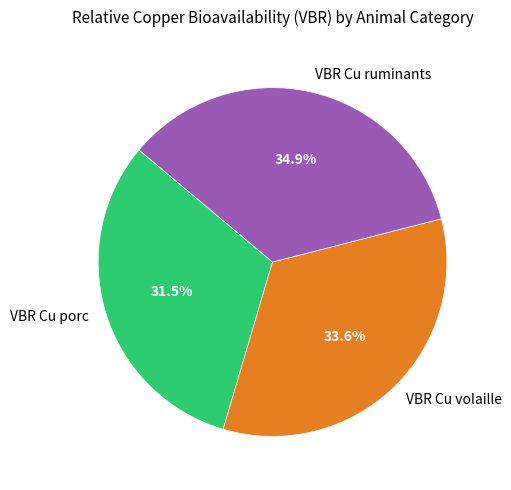

Does VBR Cu ruminants represent more than half of the total?

No